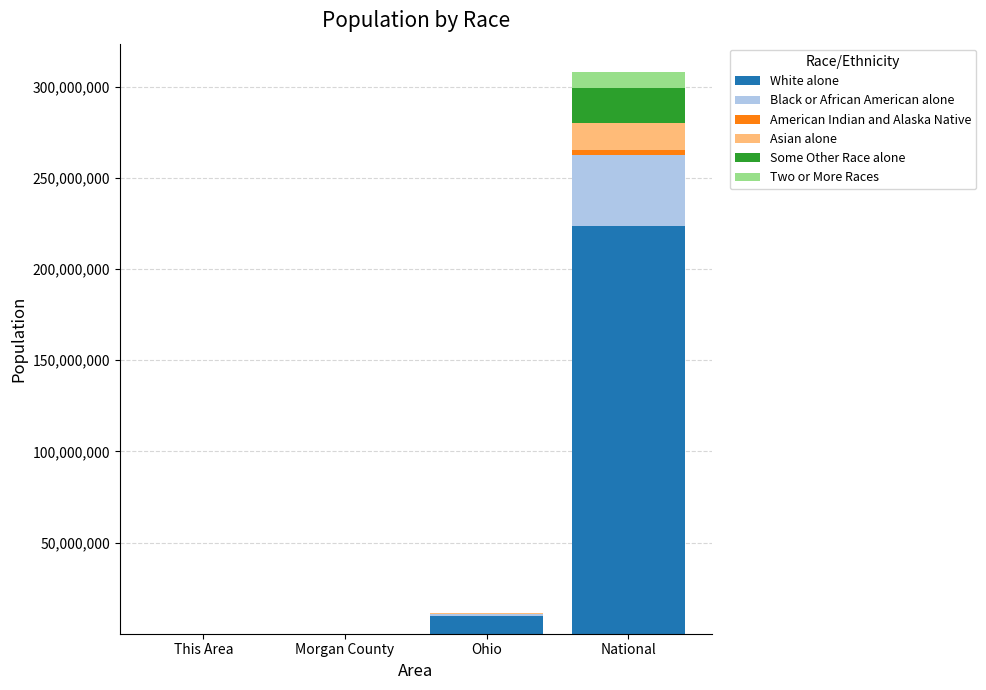

True or false: White alone has a value of 9539437 at Ohio.

True